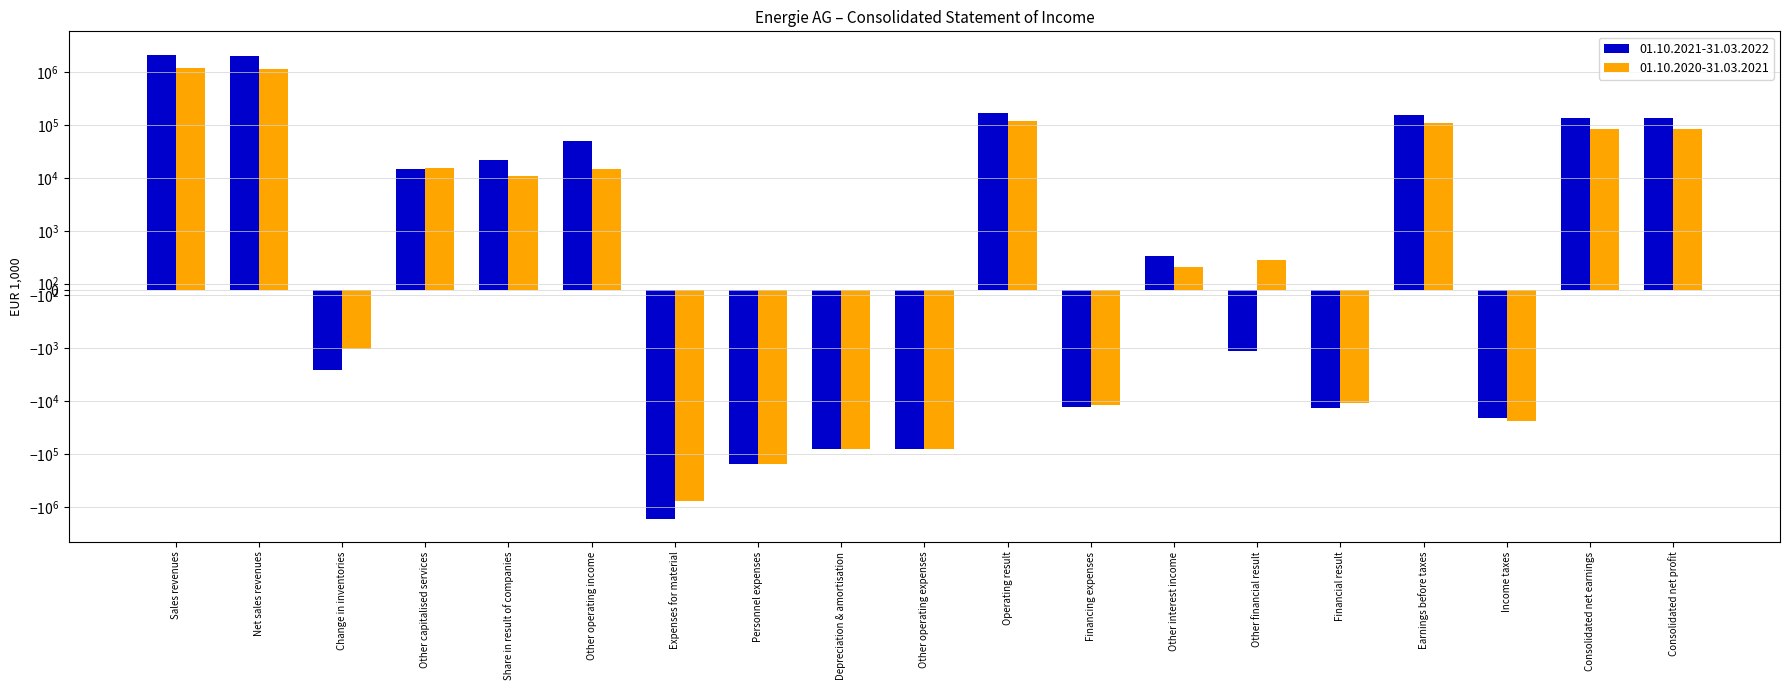

Which series has the widest spread of values?

01.10.2021-31.03.2022